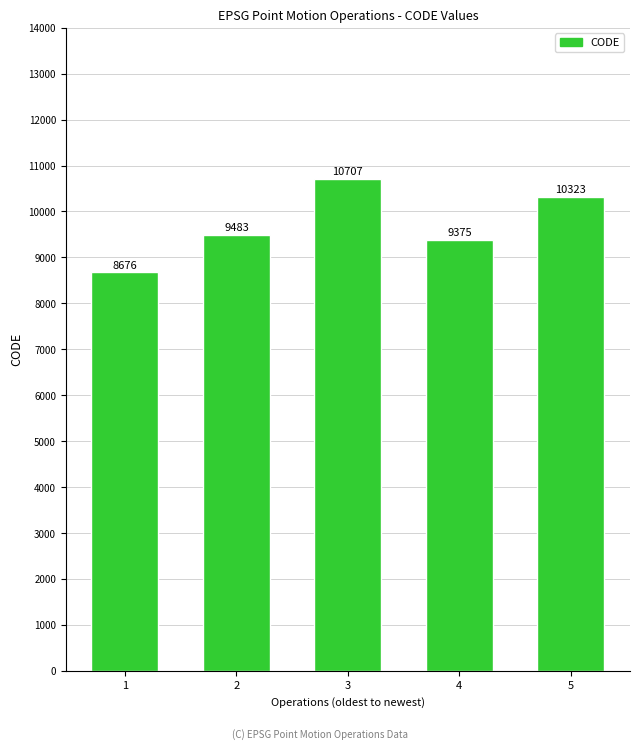

What value does the data have at 5, to the nearest 100?

10300